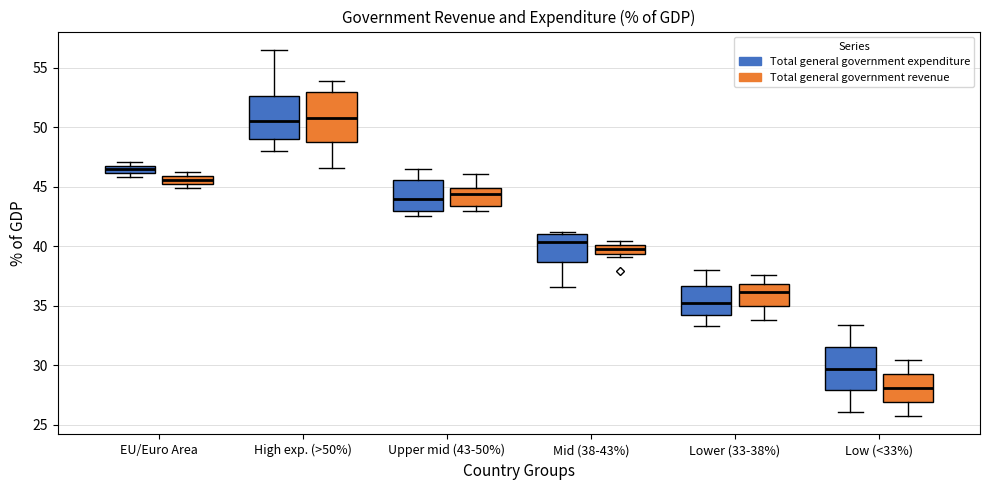

Where is the lower edge of the box for EU/Euro Area (Total general government expenditure) on the y-axis? The values are not printed on the chart, so give them approximately, as read against the axis.

46.0